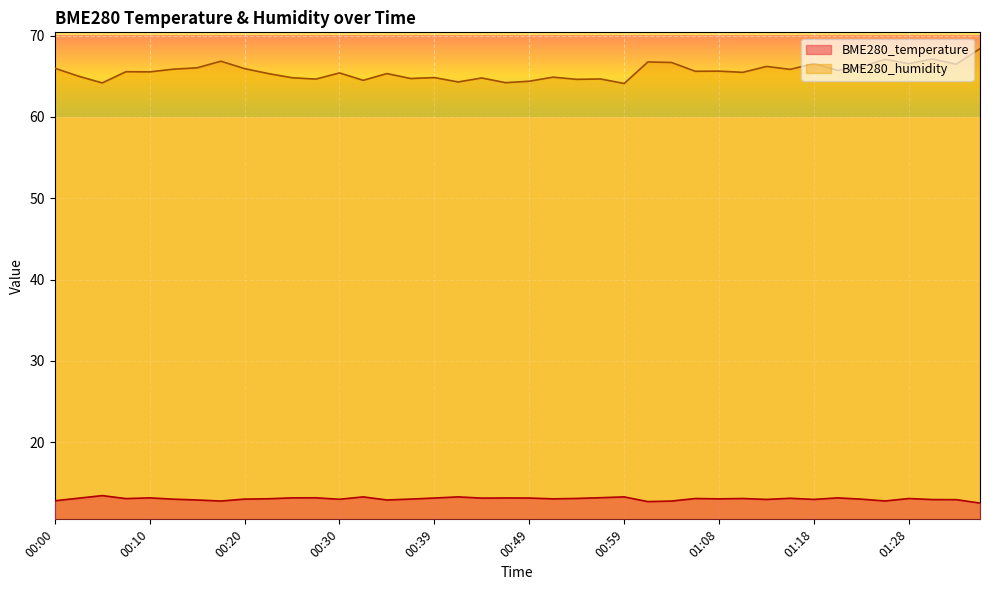

What is the label of the 36th point from the right?

00:10